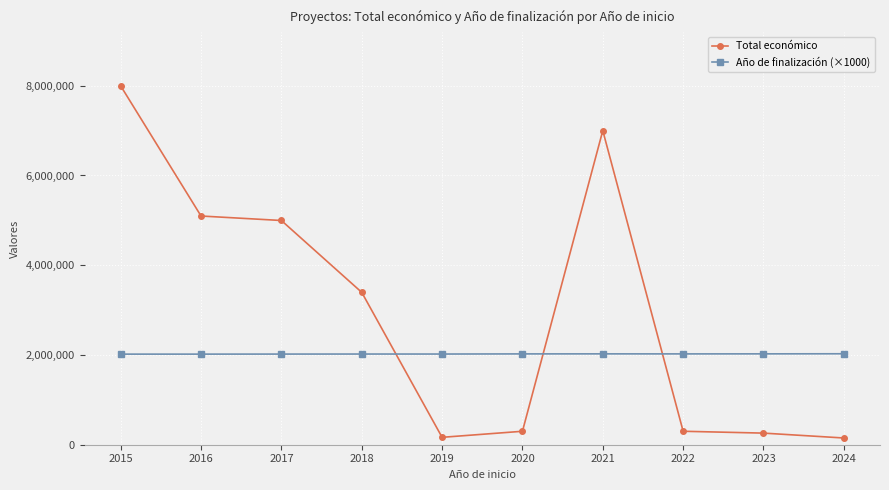

What is the smallest value displayed?

150000